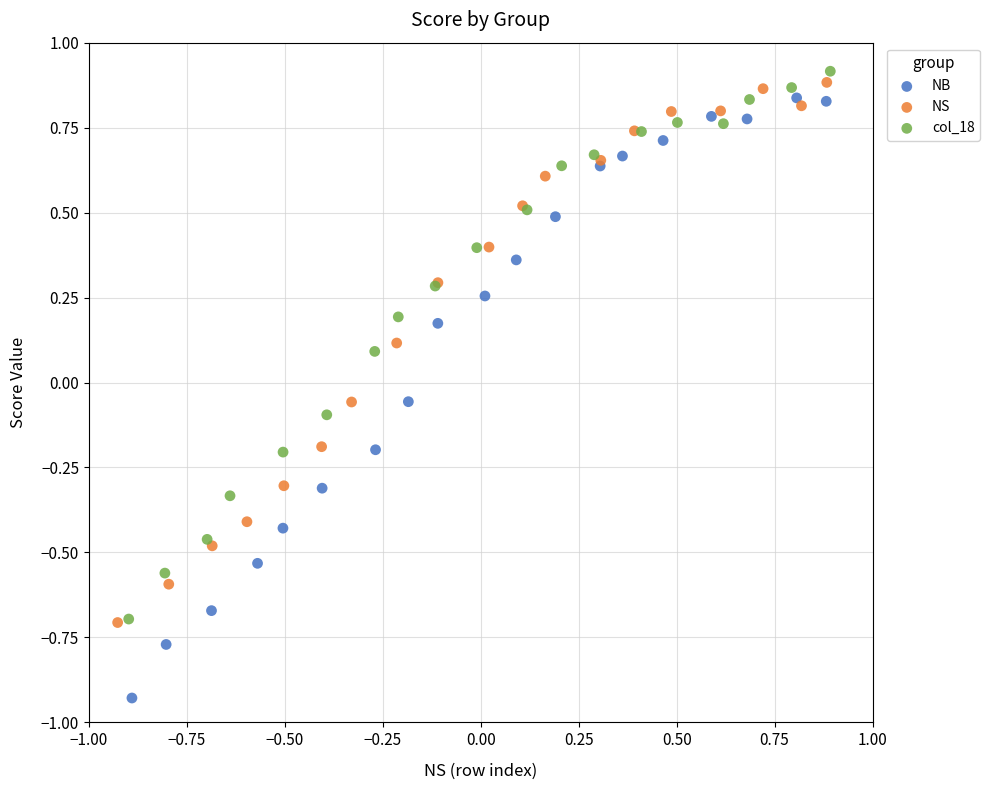

What are all the series names shown in the legend?

NB, NS, col_18